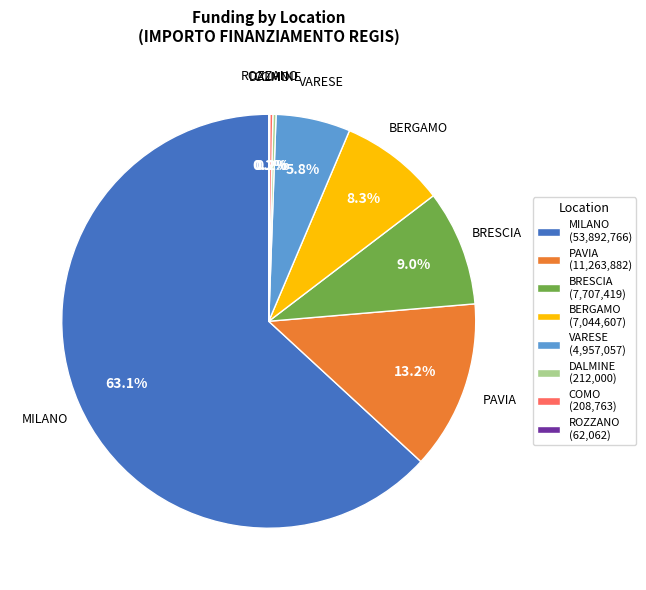

Is there a majority slice in this chart?

Yes